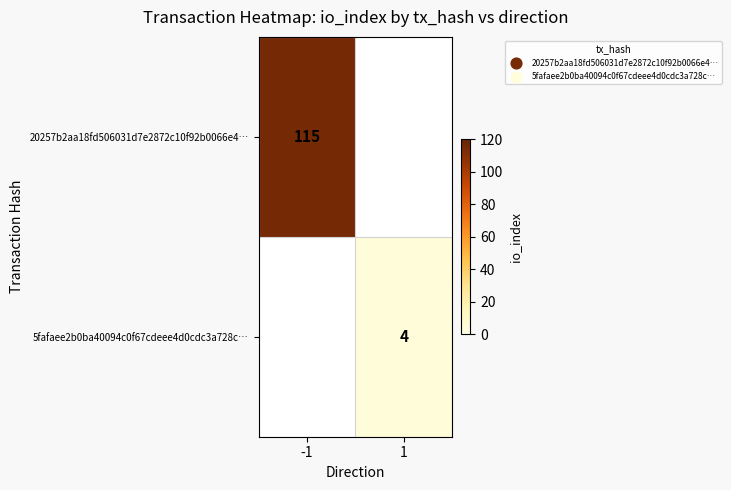

The 5fafaee2b0ba40094c0f67cdeee4d0cdc3a728c… series shows 7 at 1. True or false?

False